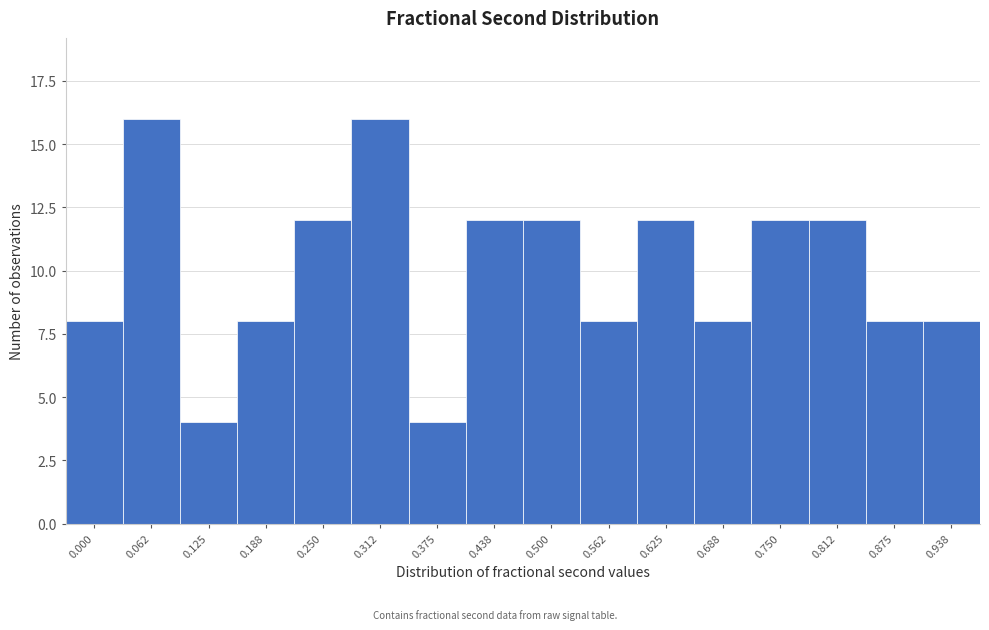

Reading left to right, list all the values displayed in this chart.

8	16	4	8	12	16	4	12	12	8	12	8	12	12	8	8